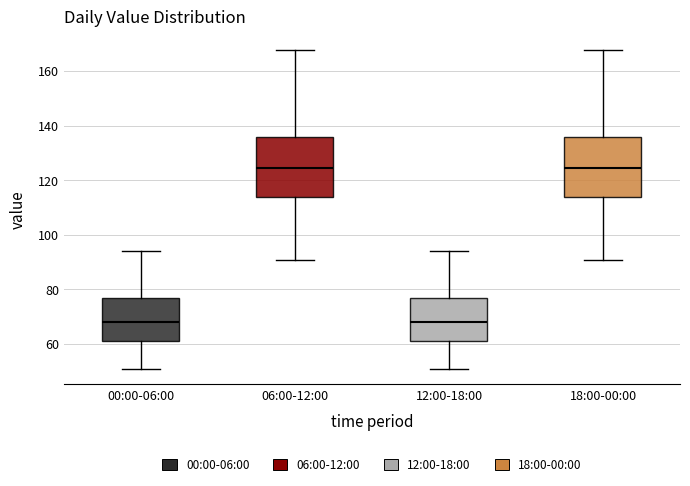

Reading left to right, read every box against the y-axis: the position of its median line, the range the box covers, and the ends of its whiskers. The values are not printed on the chart, so give them approximately, as read against the axis.

00:00-06:00: median 68, box 60 to 78, whiskers 52 to 94
06:00-12:00: median 124, box 114 to 136, whiskers 90 to 168
12:00-18:00: median 68, box 60 to 78, whiskers 52 to 94
18:00-00:00: median 124, box 114 to 136, whiskers 90 to 168